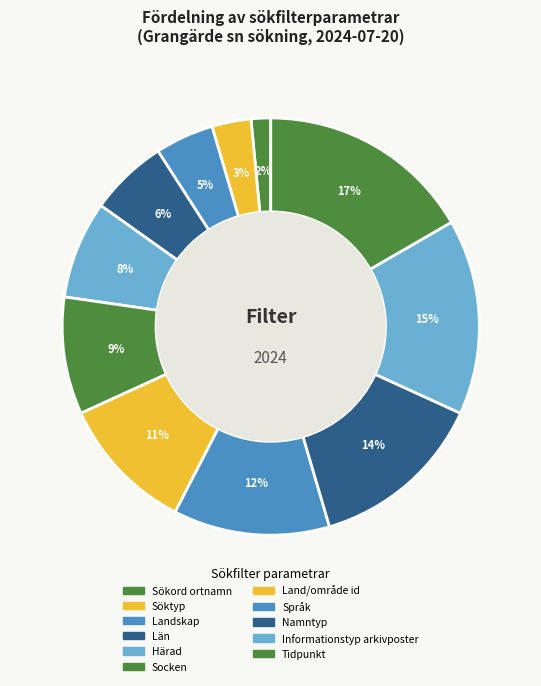

How many slices are in this pie chart?

11